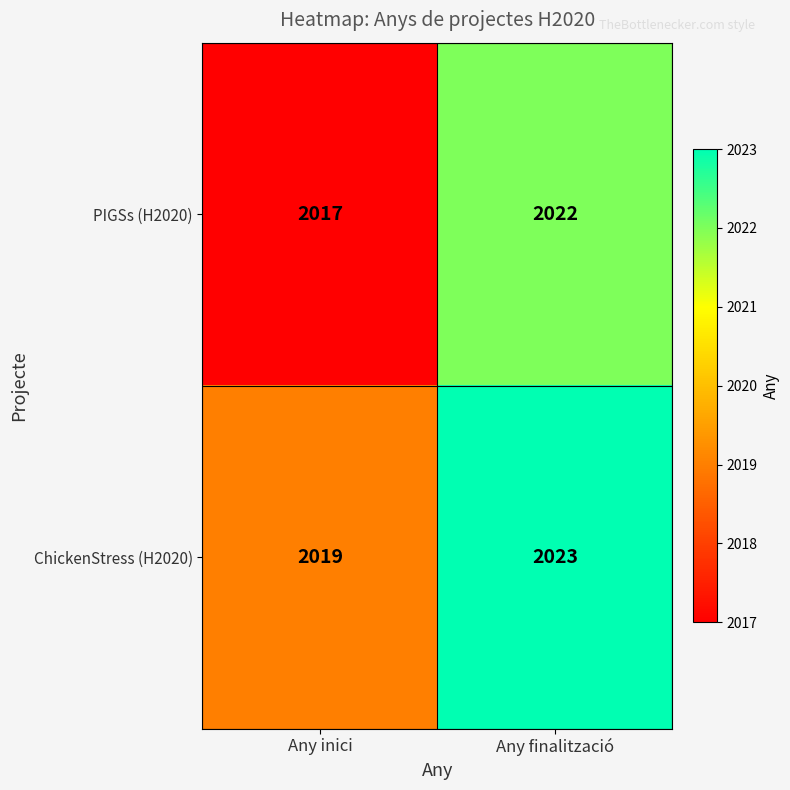

How many series are shown in this chart?

2